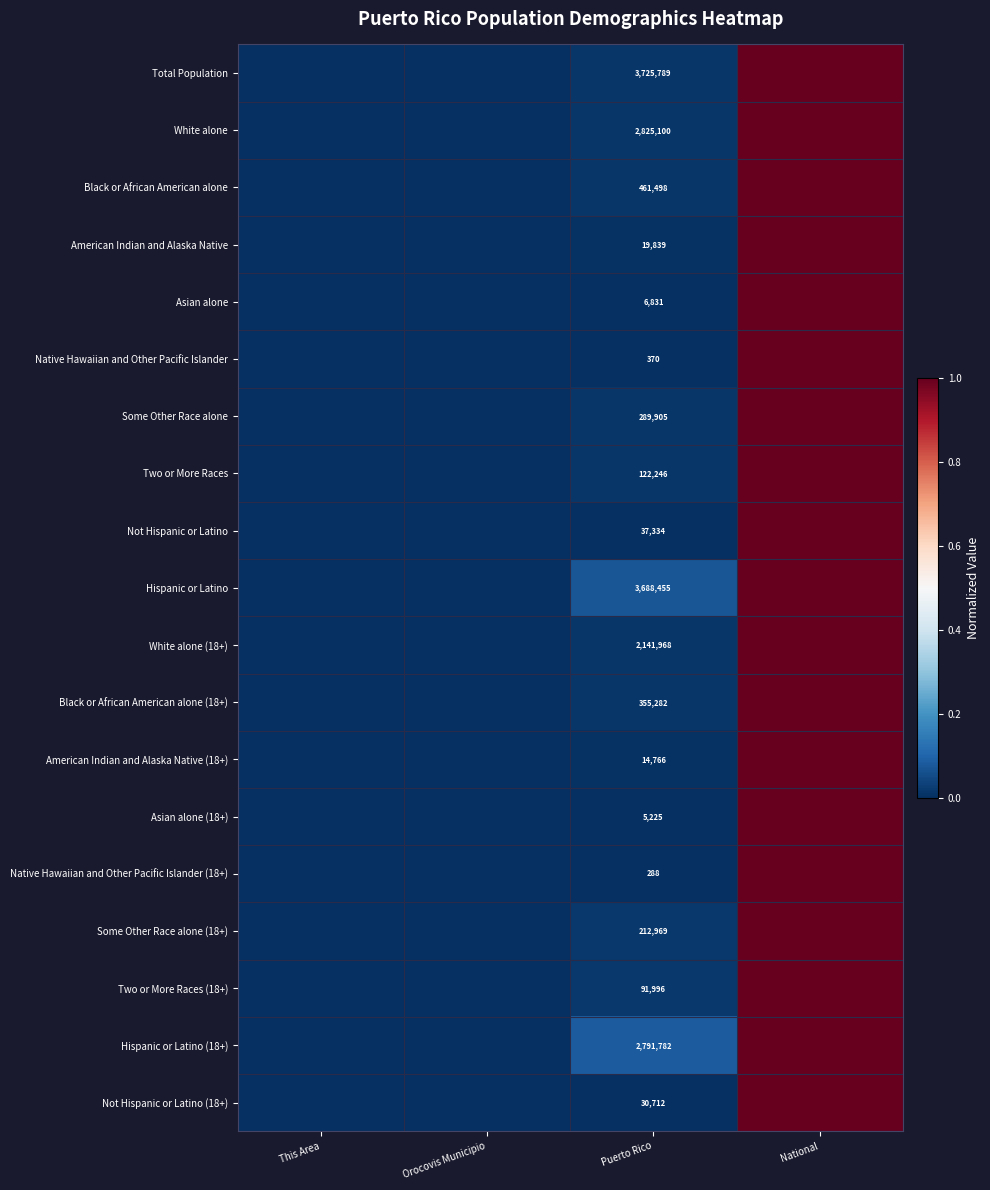

Is the value of White alone (18+) at Puerto Rico greater than the value of Some Other Race alone (18+) at Puerto Rico?

Yes